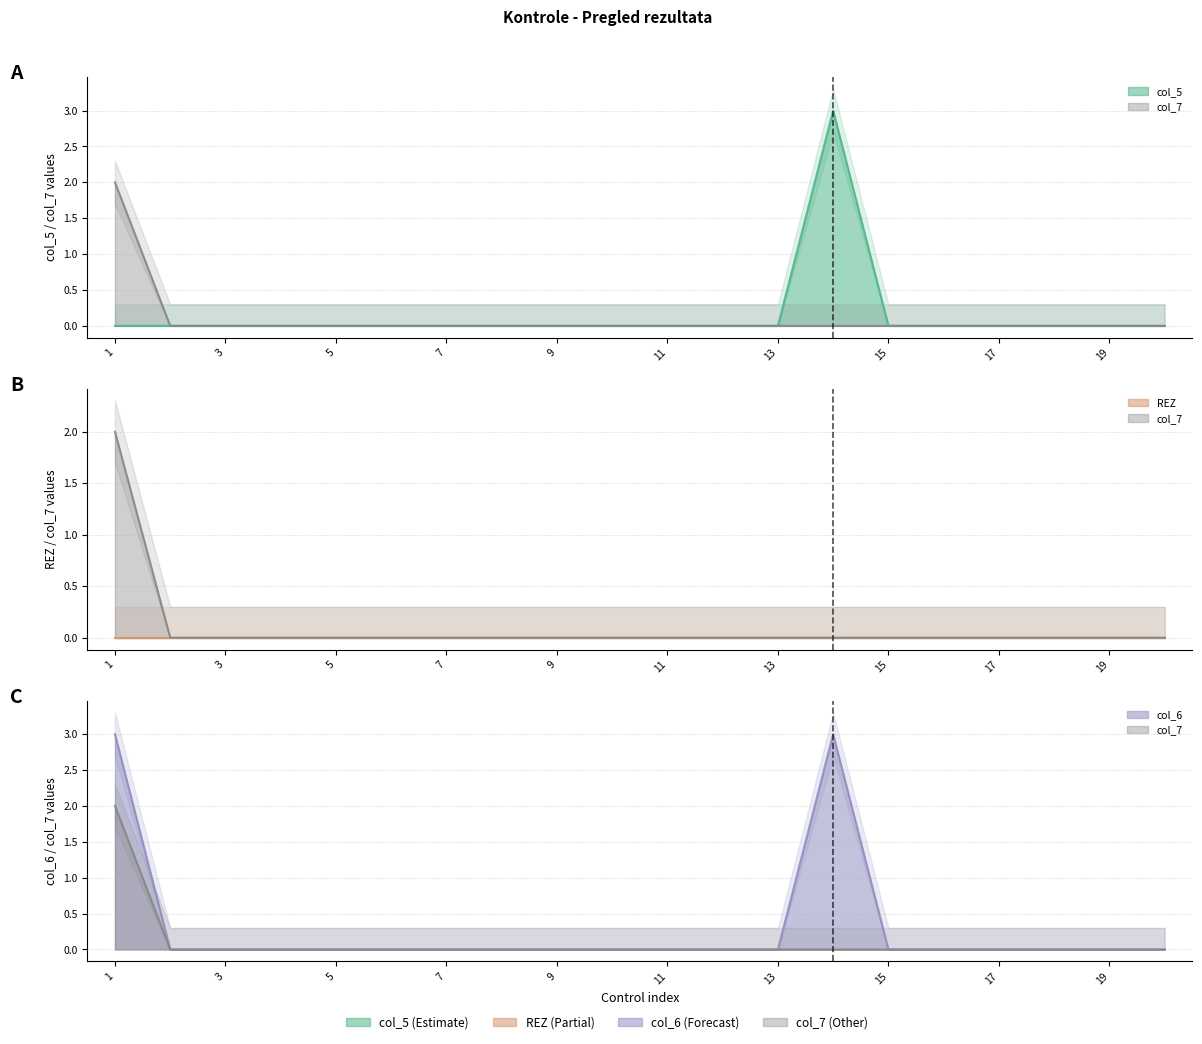

The col_6 series shows 0 at 11. True or false?

True